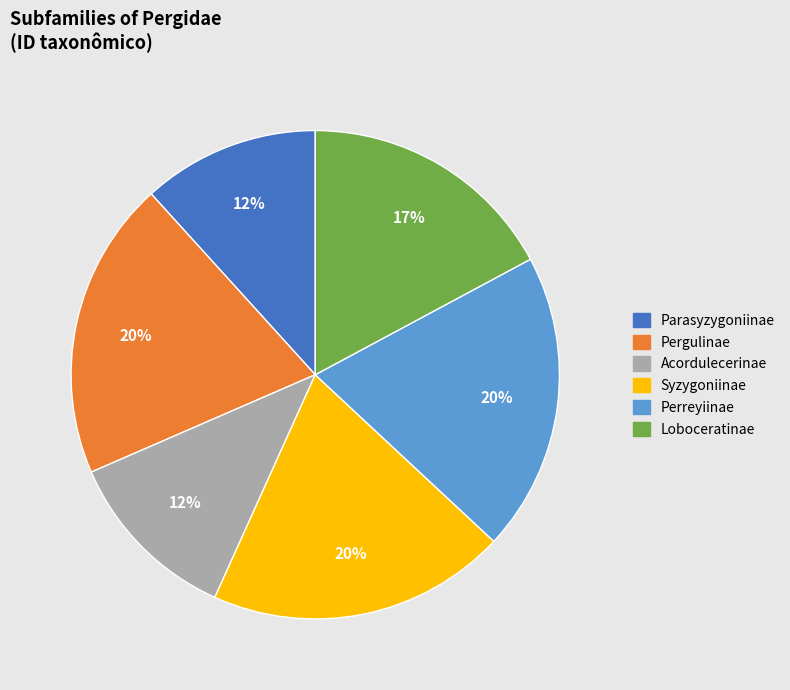

Is the sum of Perreyiinae and Loboceratinae greater than half?

No